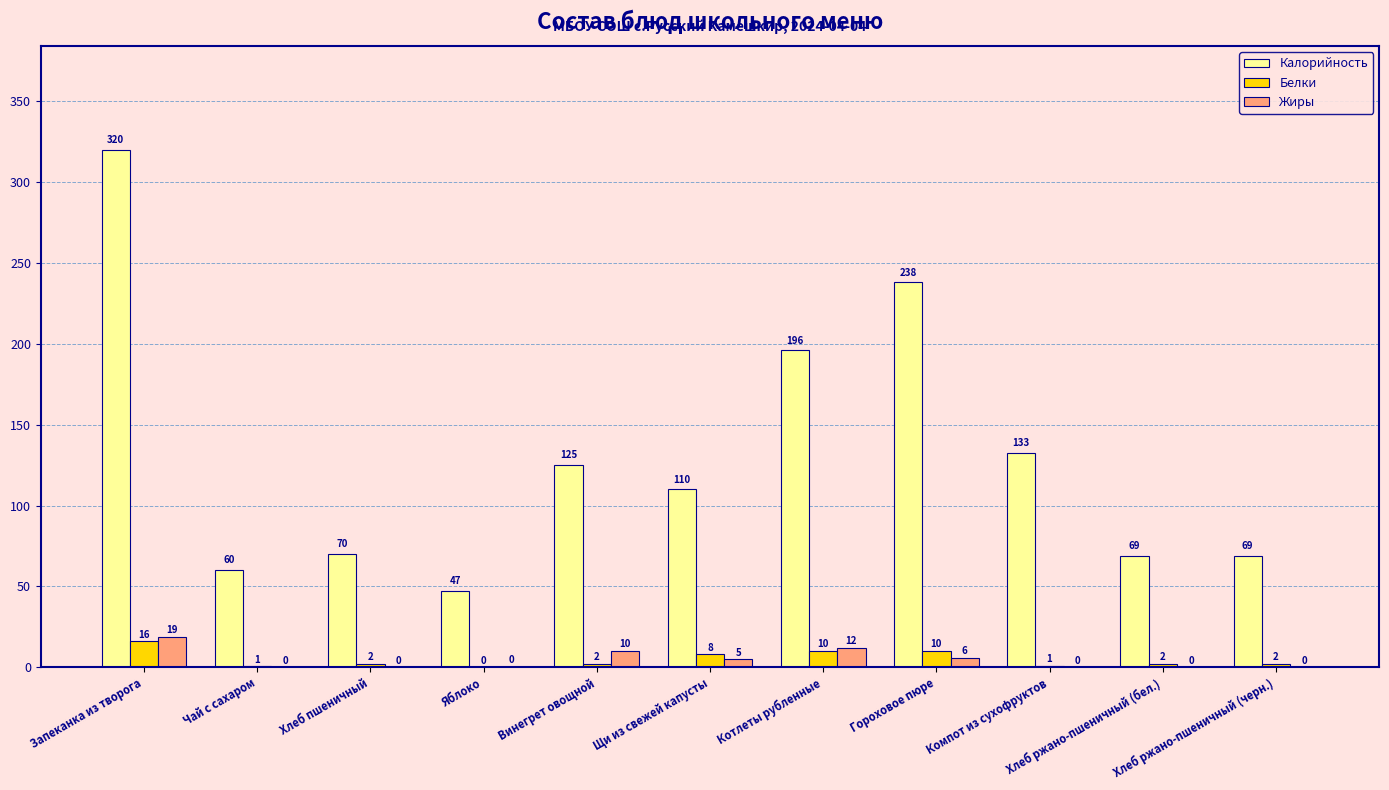

Is it true that Жиры equals 0.0 at Хлеб ржано-пшеничный (бел.)?

True